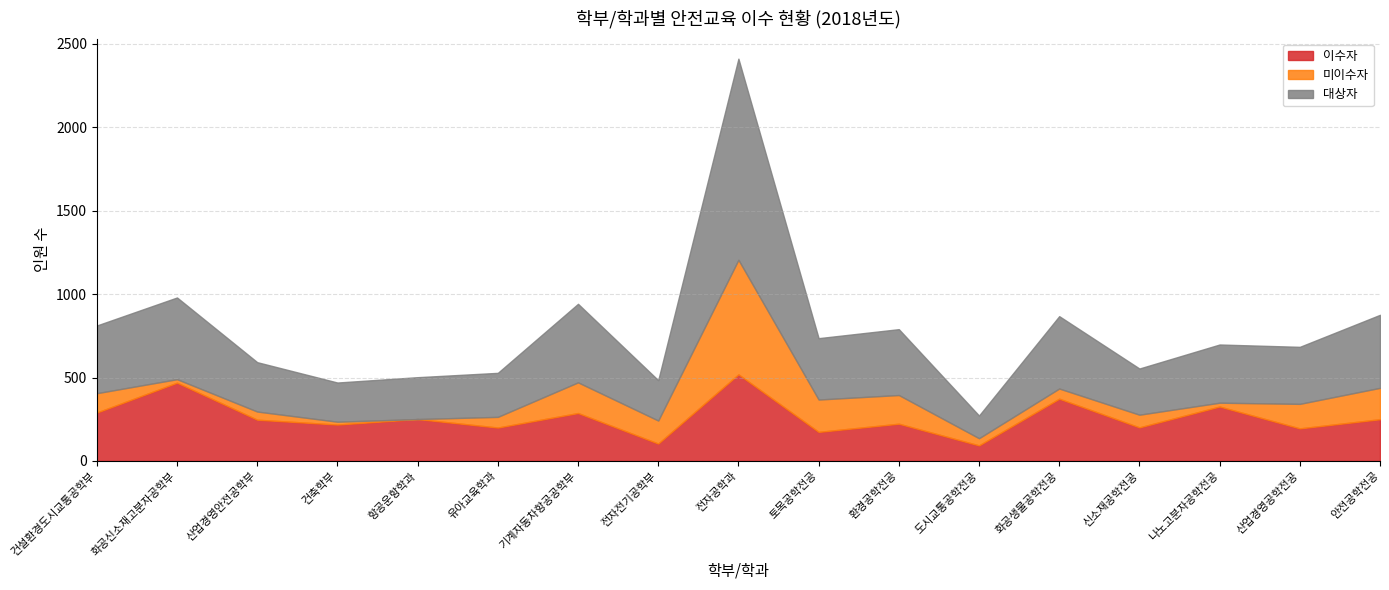

What is the difference between the 대상자 values at 건축학부 and 전자공학과?

971